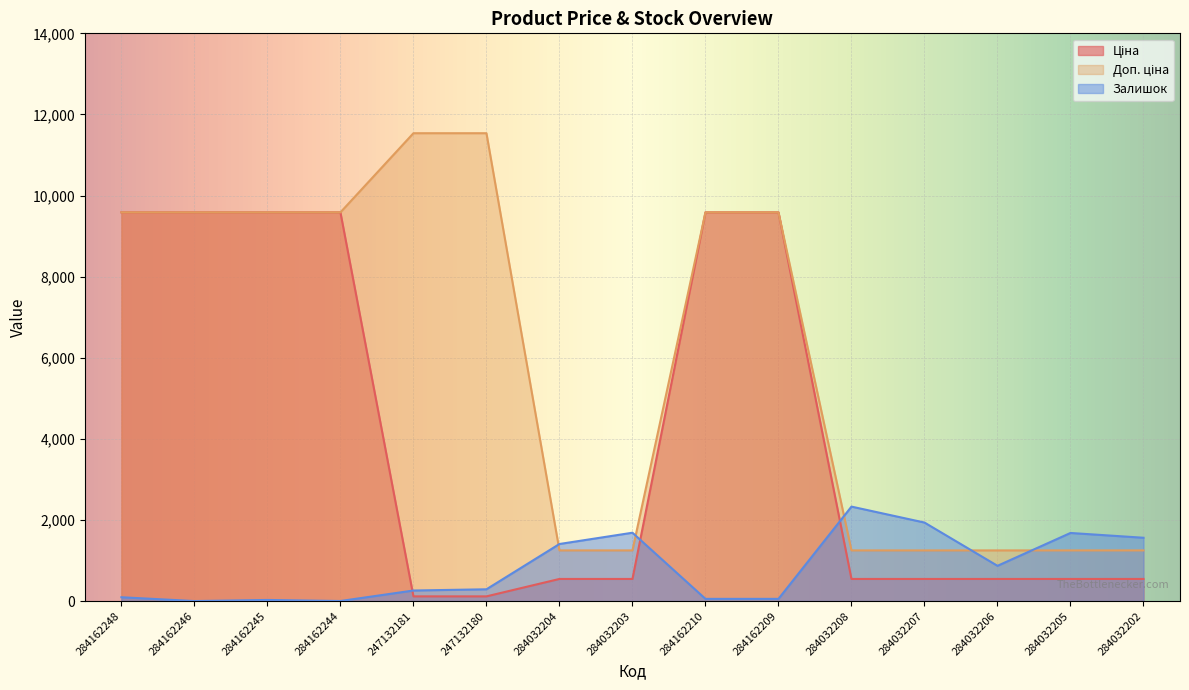

Between 284162248 and 284162210, which series saw the biggest shift?

Залишок